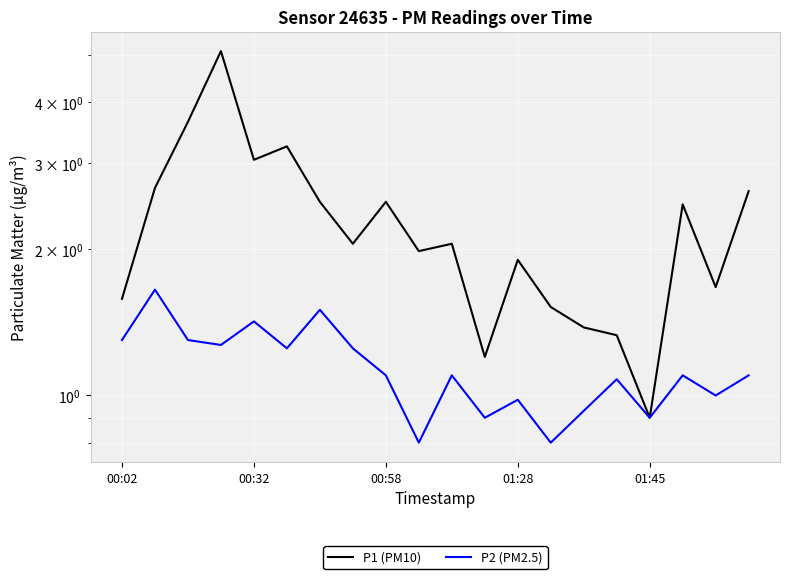

At 15, list the series in order from smallest to largest.

P2 (PM2.5), P1 (PM10)